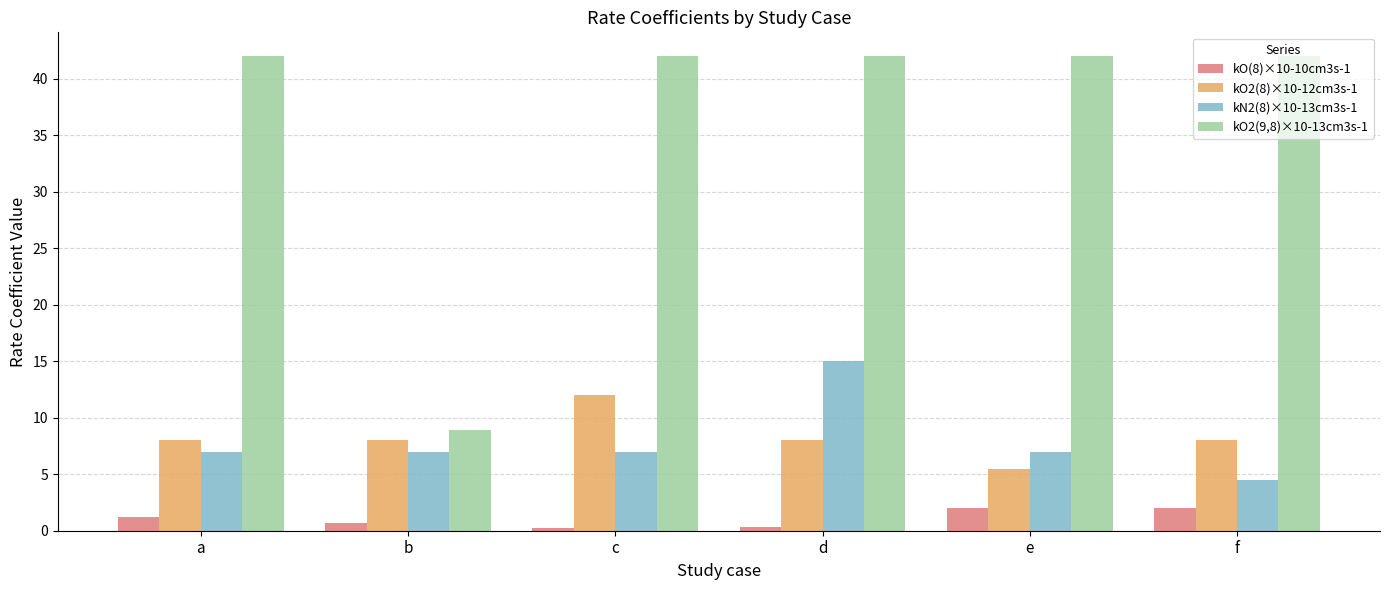

List the series in order of their peak value, highest first.

kO2(9,8)×10-13cm3s-1, kN2(8)×10-13cm3s-1, kO2(8)×10-12cm3s-1, kO(8)×10-10cm3s-1